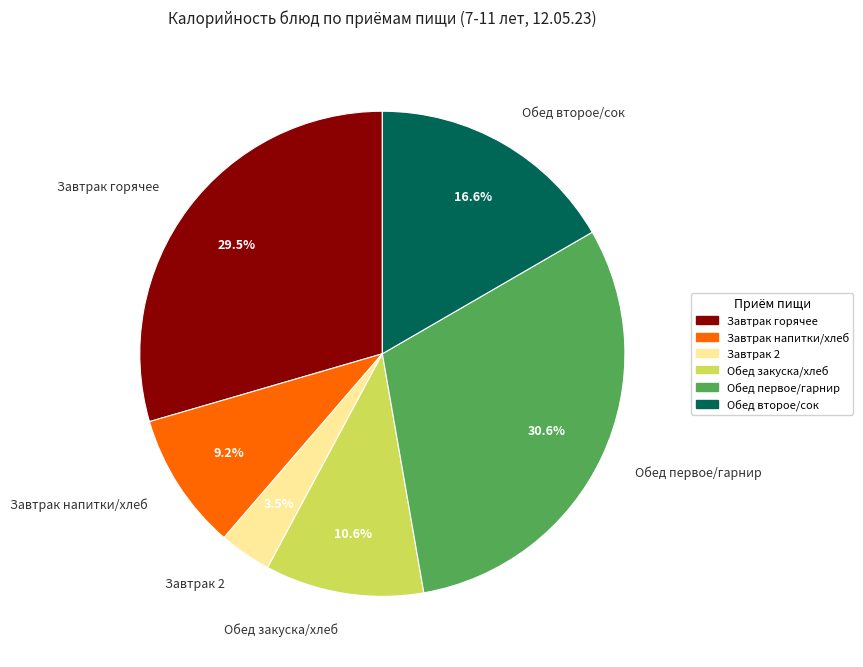

Which category has the smallest portion of the pie?

Завтрак 2